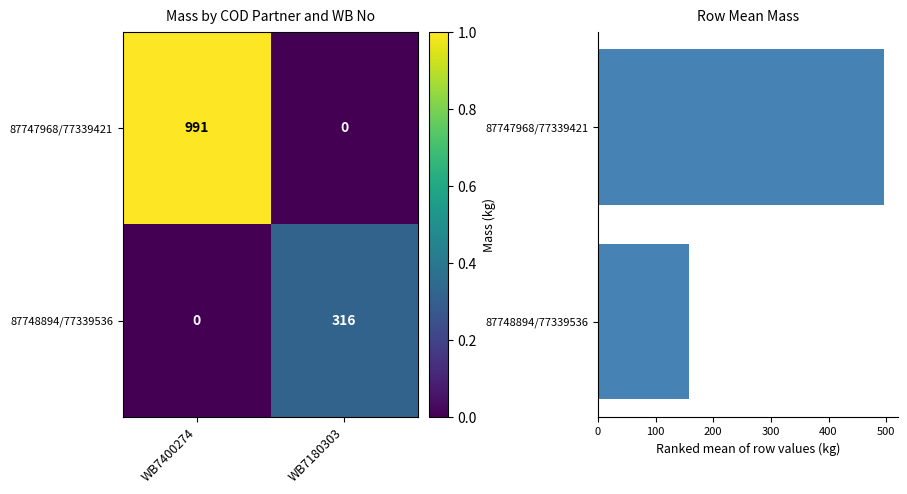

Count the number of categories in the chart.

2